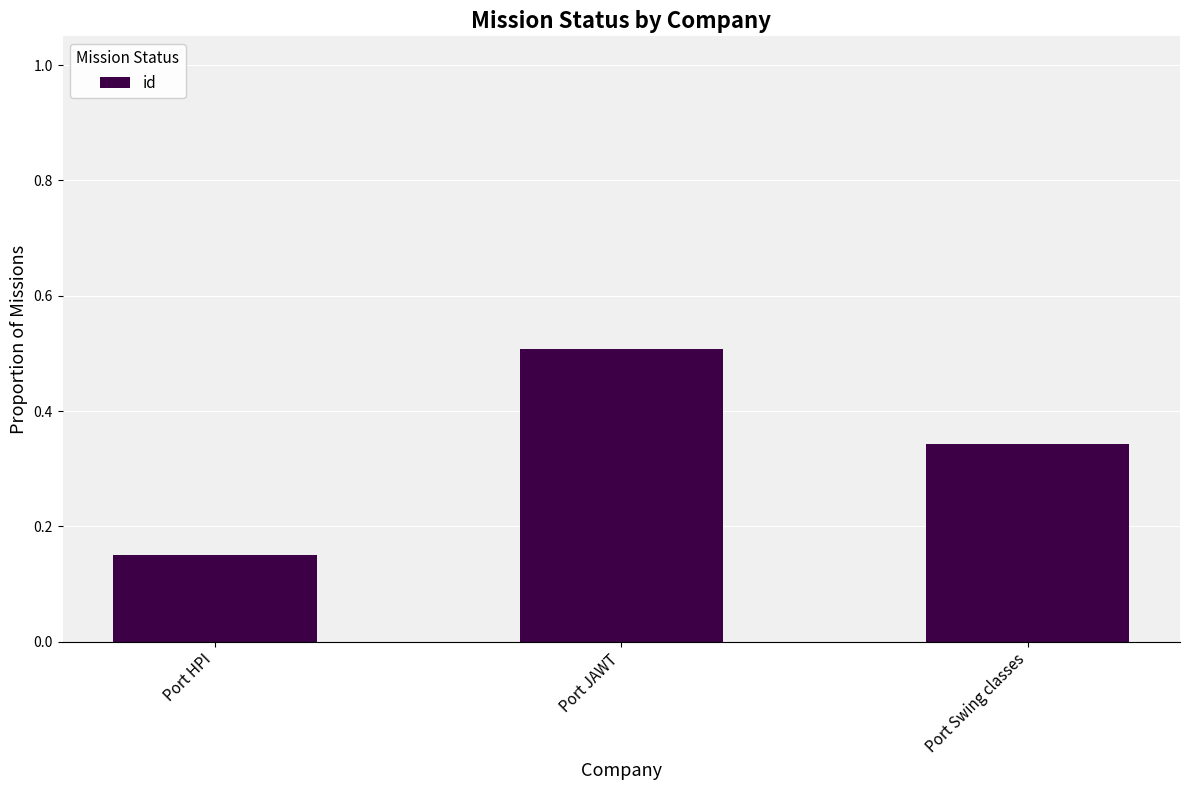

True or false: the data shows 0.0 at Port HPI.

False